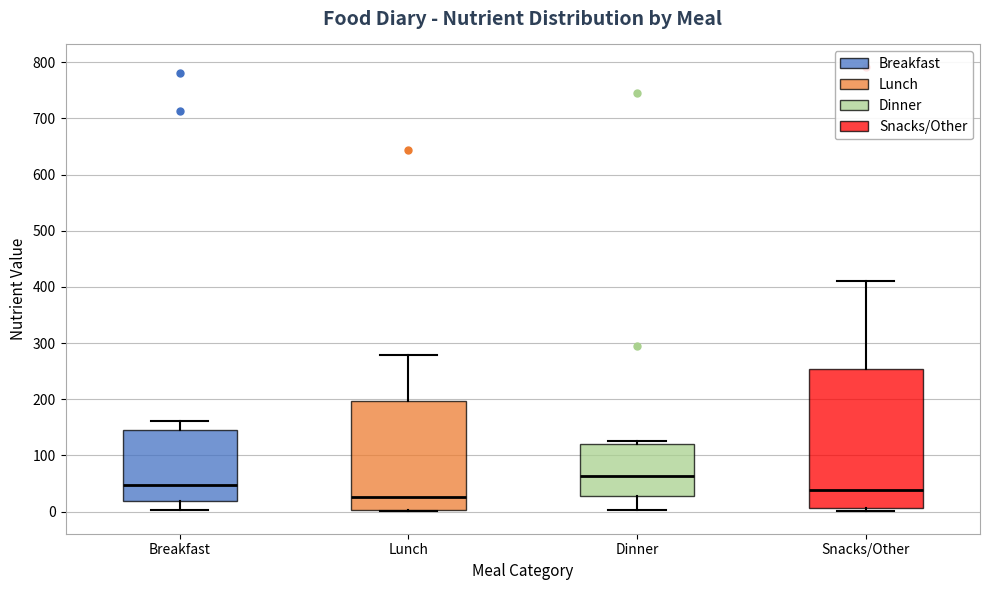

Comparing the boxes themselves (not the whiskers), which one is the tallest?

Snacks/Other